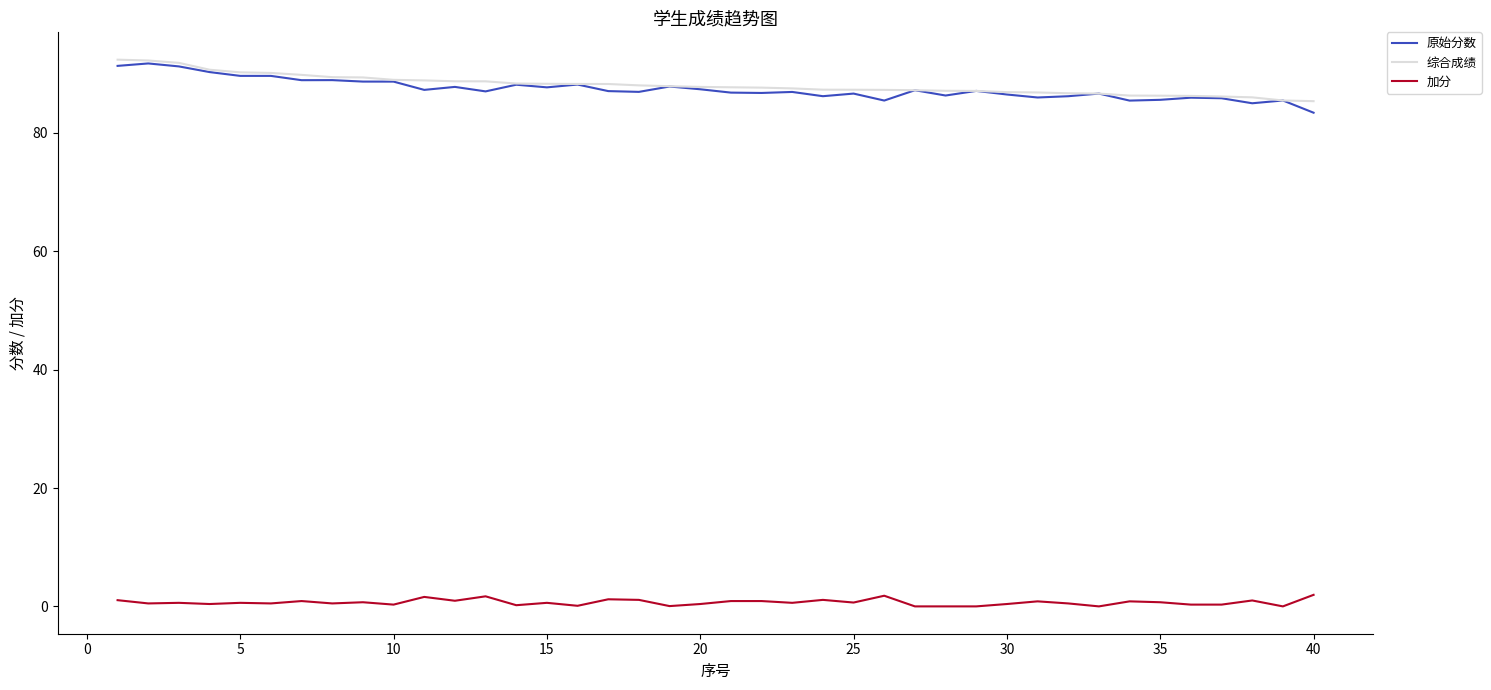

True or false: 加分 and 综合成绩 intersect in this chart.

False